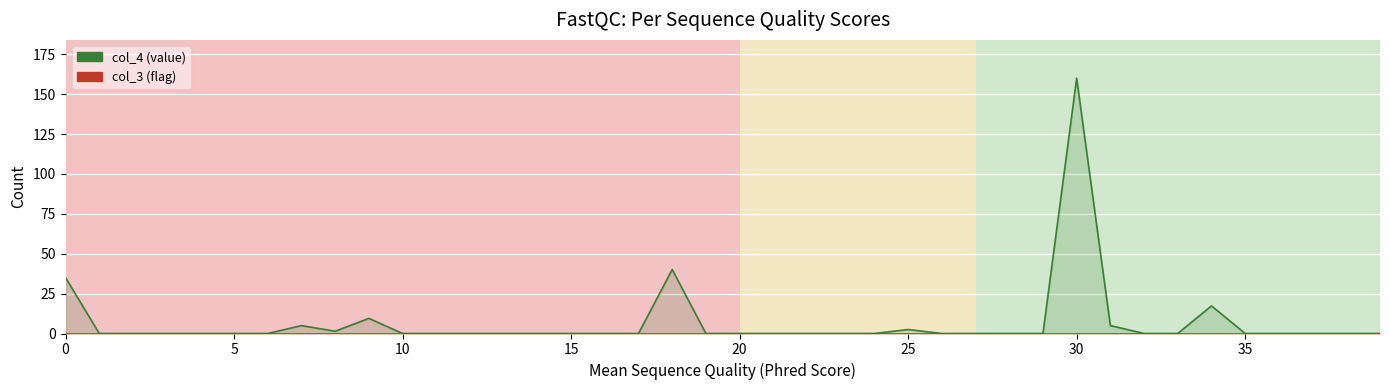

What are all the series names shown in the legend?

col_4, col_3